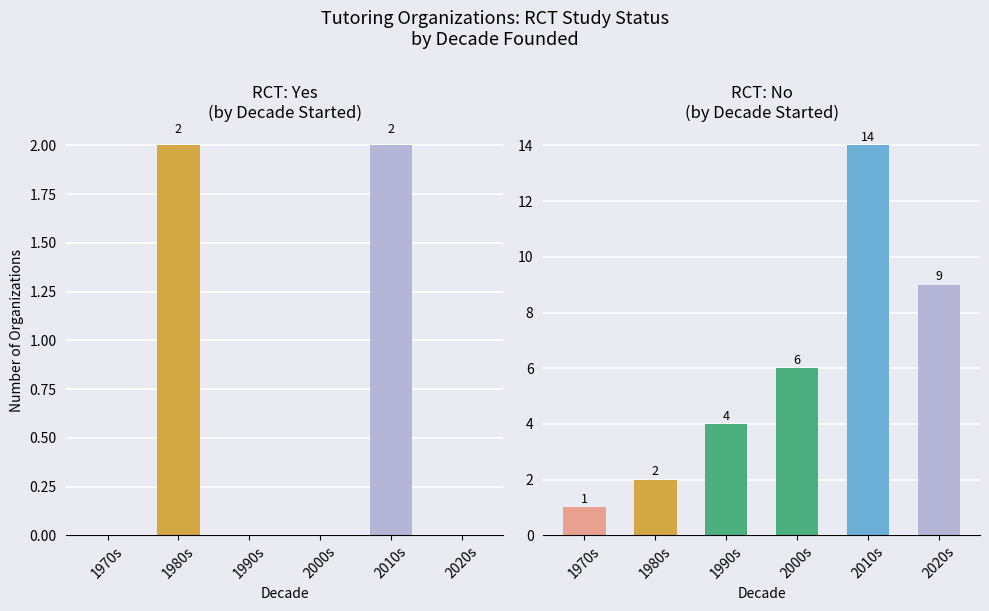

Rank the series by their maximum value, from lowest to highest.

RCT: Yes, RCT: No